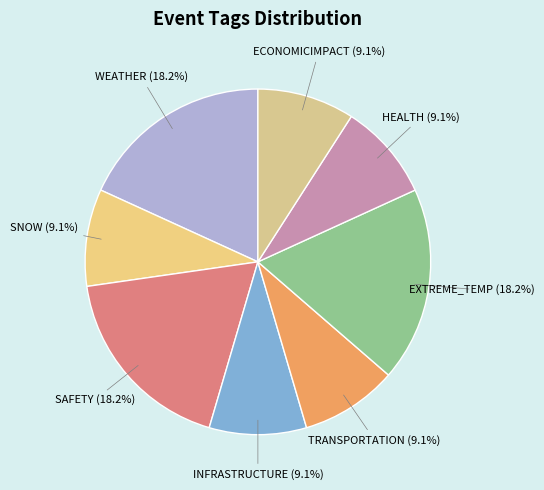

Does any single category account for the majority?

No